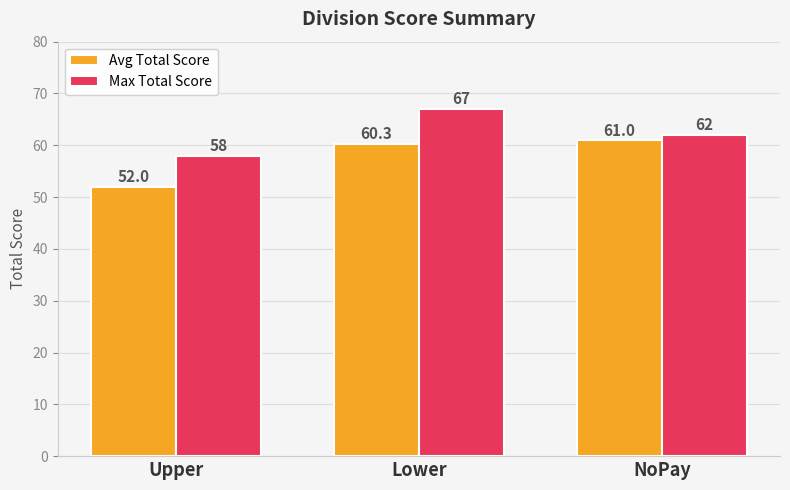

Reading left to right, list all the values displayed in this chart.

Avg Total Score: 52.0	60.3	61.0
Max Total Score: 58.0	67.0	62.0